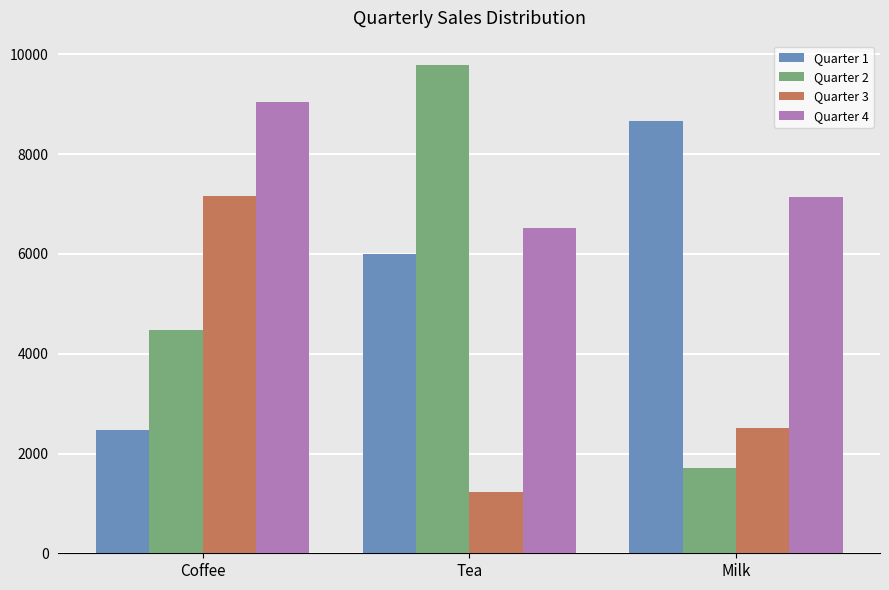

Reading left to right, extract all data points from this chart.

Quarter 1: Coffee=2480	Tea=6002	Milk=8674
Quarter 2: Coffee=4478	Tea=9787	Milk=1707
Quarter 3: Coffee=7156	Tea=1230	Milk=2505
Quarter 4: Coffee=9037	Tea=6529	Milk=7144